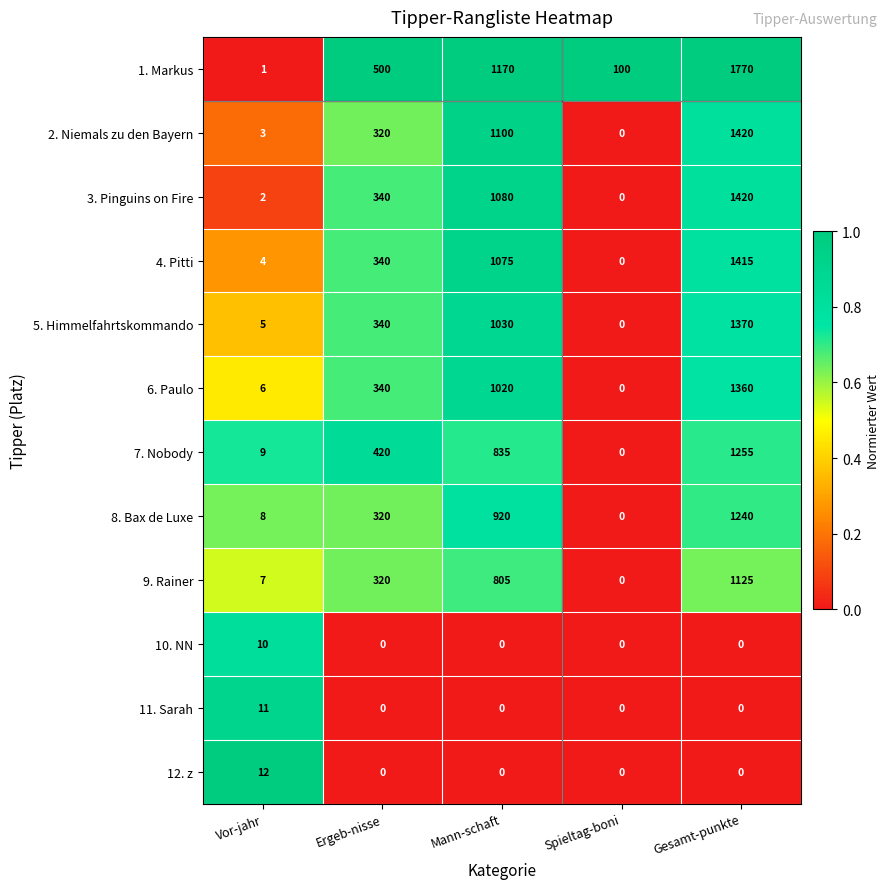

How many distinct data groups are displayed?

12